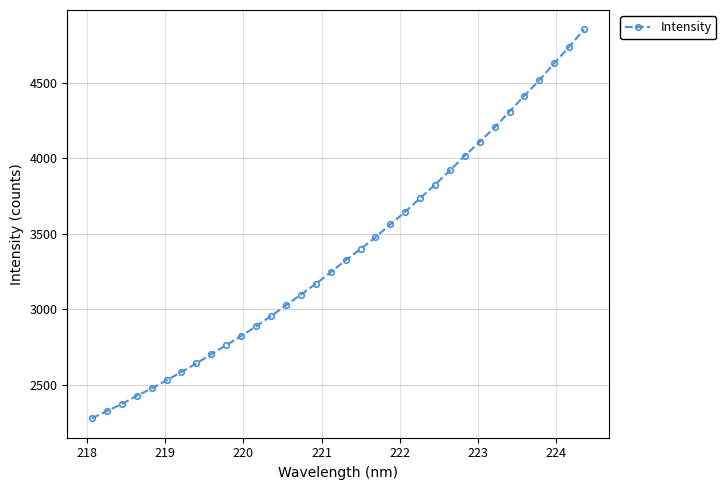

What is the difference between the second highest and minimum values?

2458.9